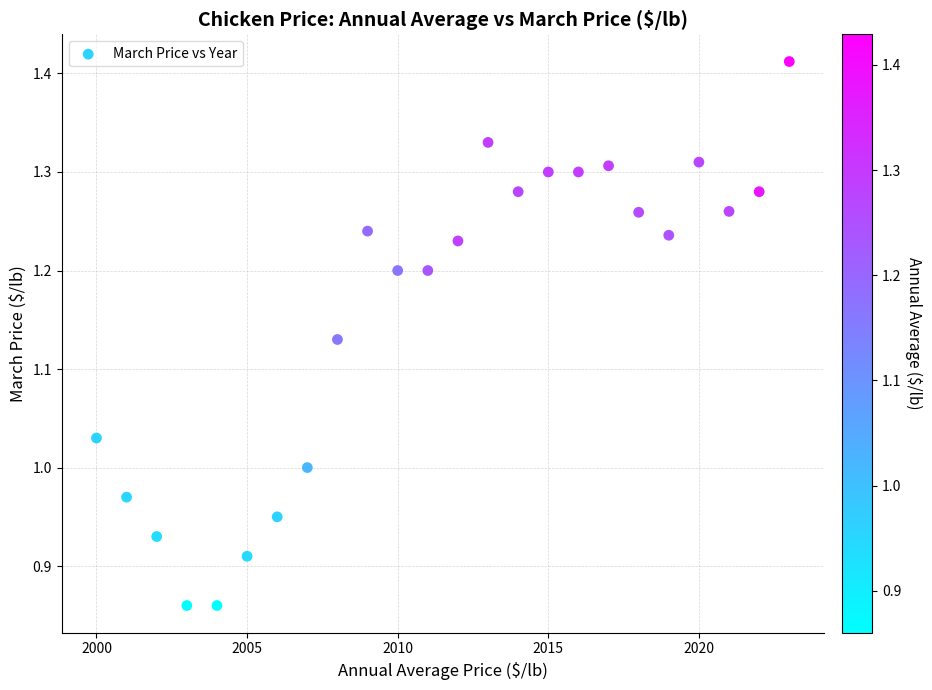

What is the range of Y values (max minus min)?

0.6